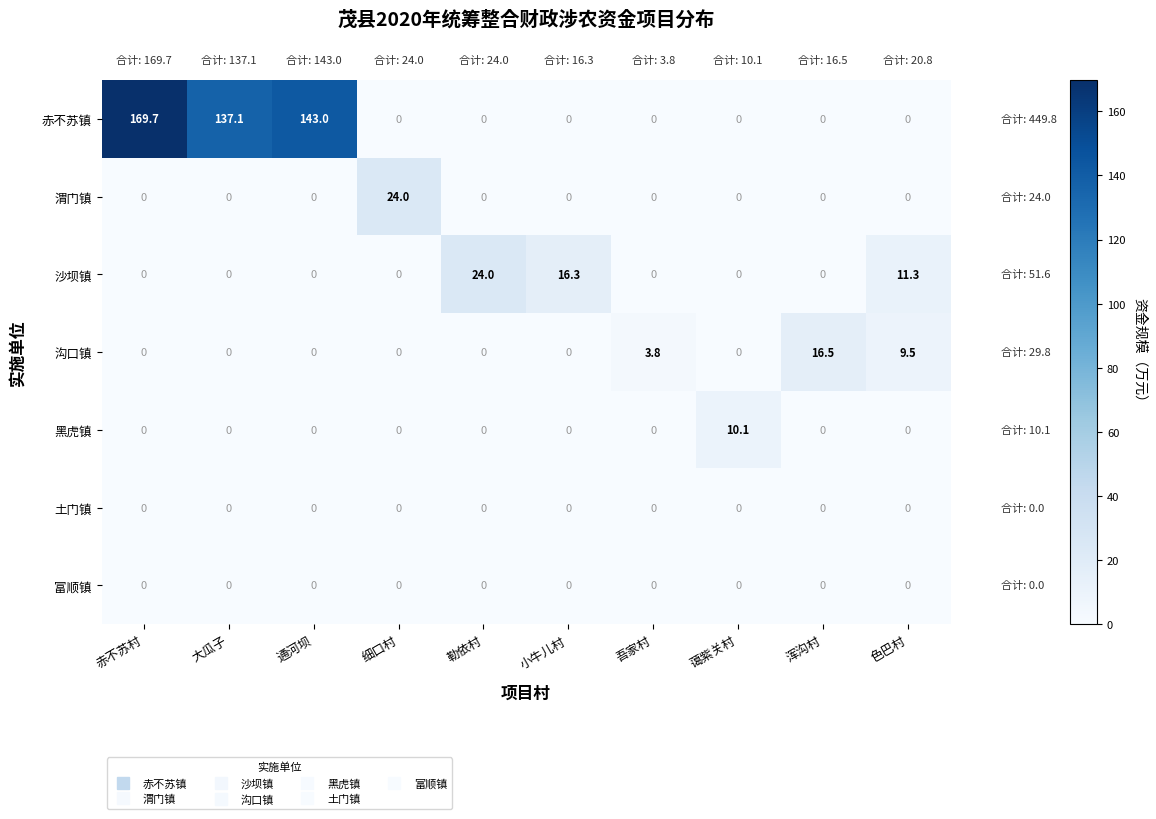

What is the difference between the highest and lowest values at 色巴村?

11.3